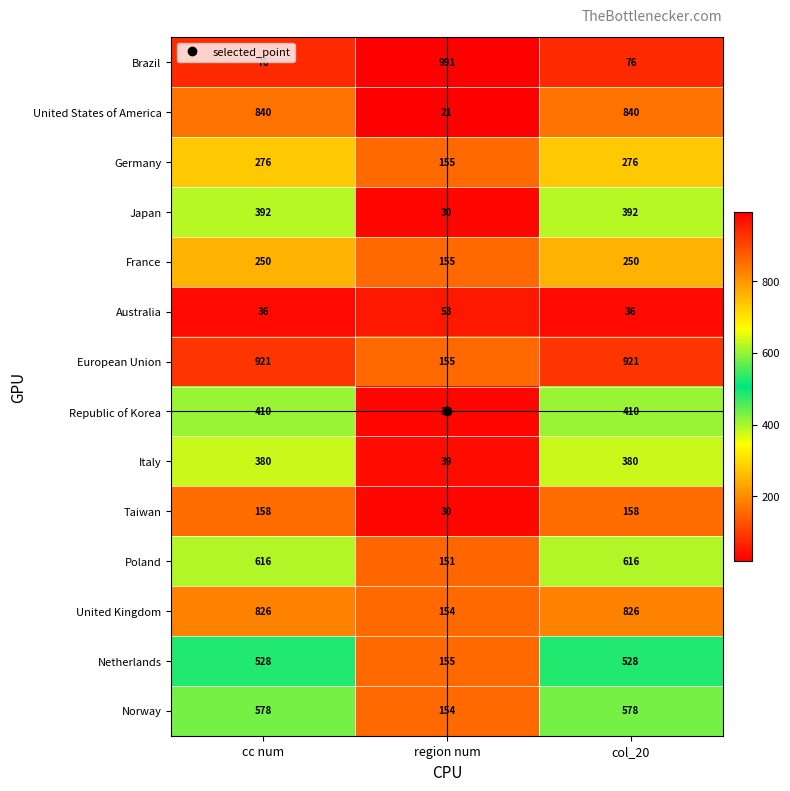

Which series has the largest total across all categories?

European Union